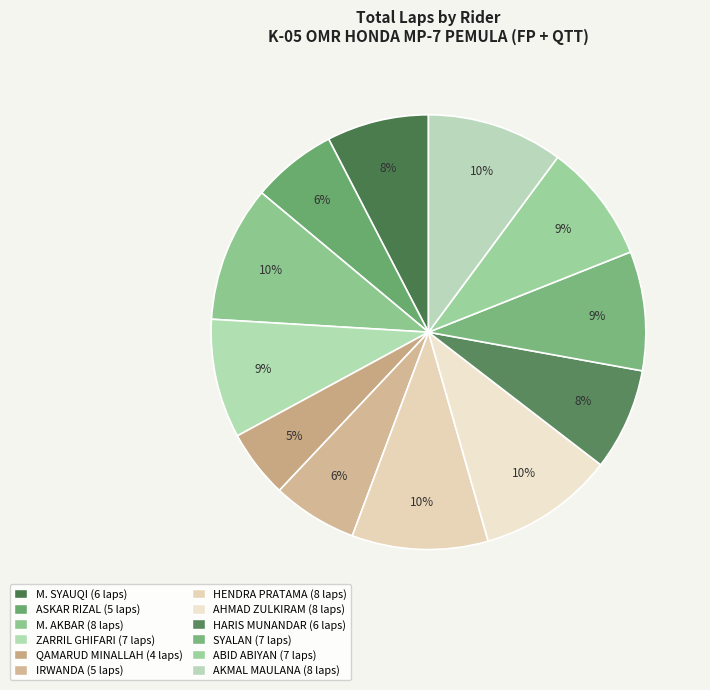

How many segments does this pie chart have?

12